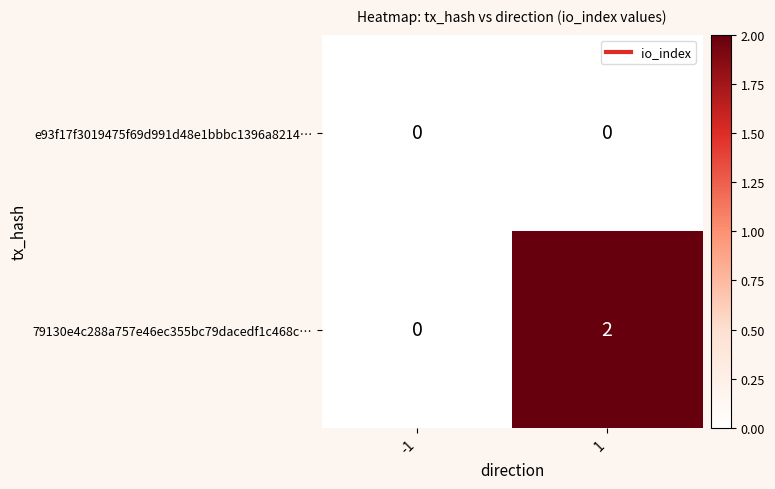

Is the value of e93f17f3019475f69d991d48e1bbbc1396a8214… at -1 greater than the value of 79130e4c288a757e46ec355bc79dacedf1c468c… at 1?

No